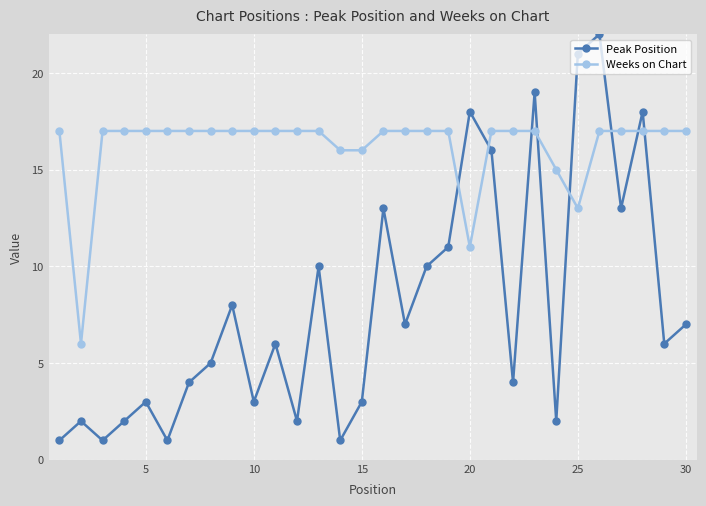

In Peak Position, how many points are lower than both neighbors (excluding endpoints)?

10